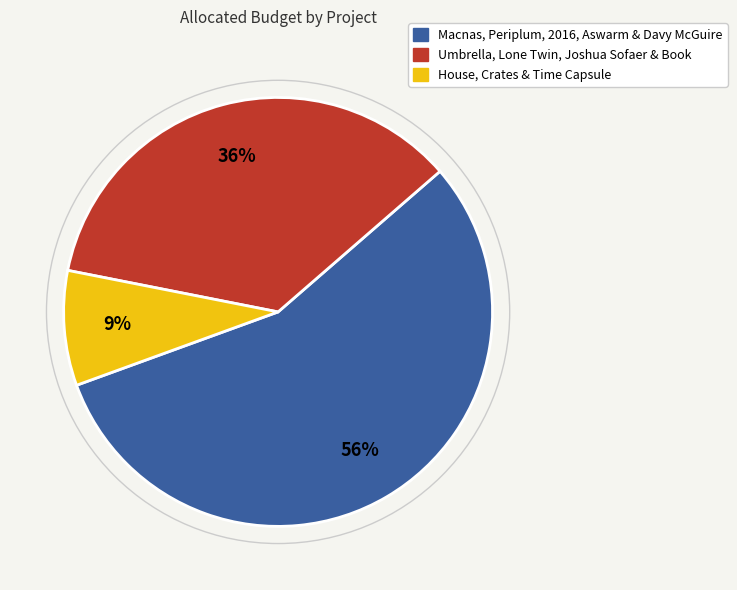

Does any single category account for the majority?

Yes